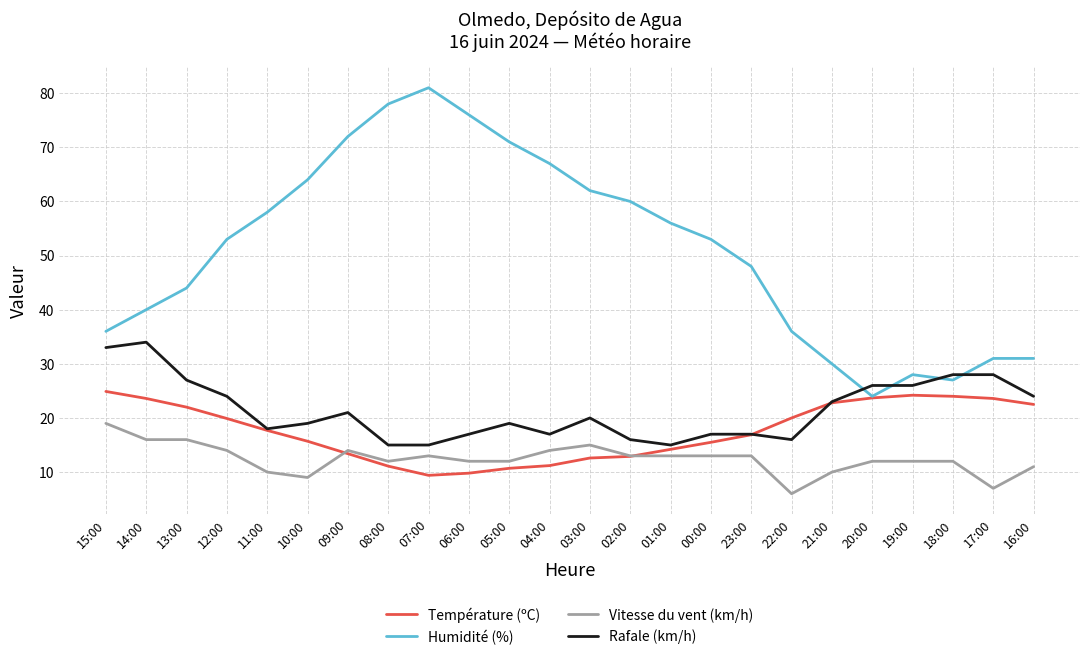

What position from the left is 03:00?

13